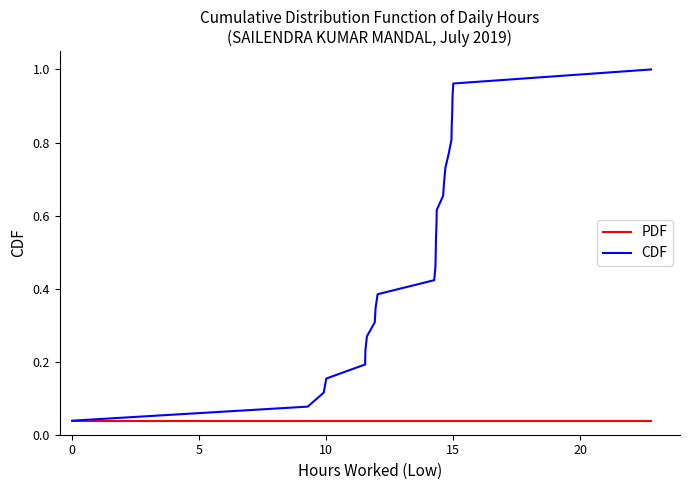

Rank the series by their average value, from highest to lowest.

CDF, PDF